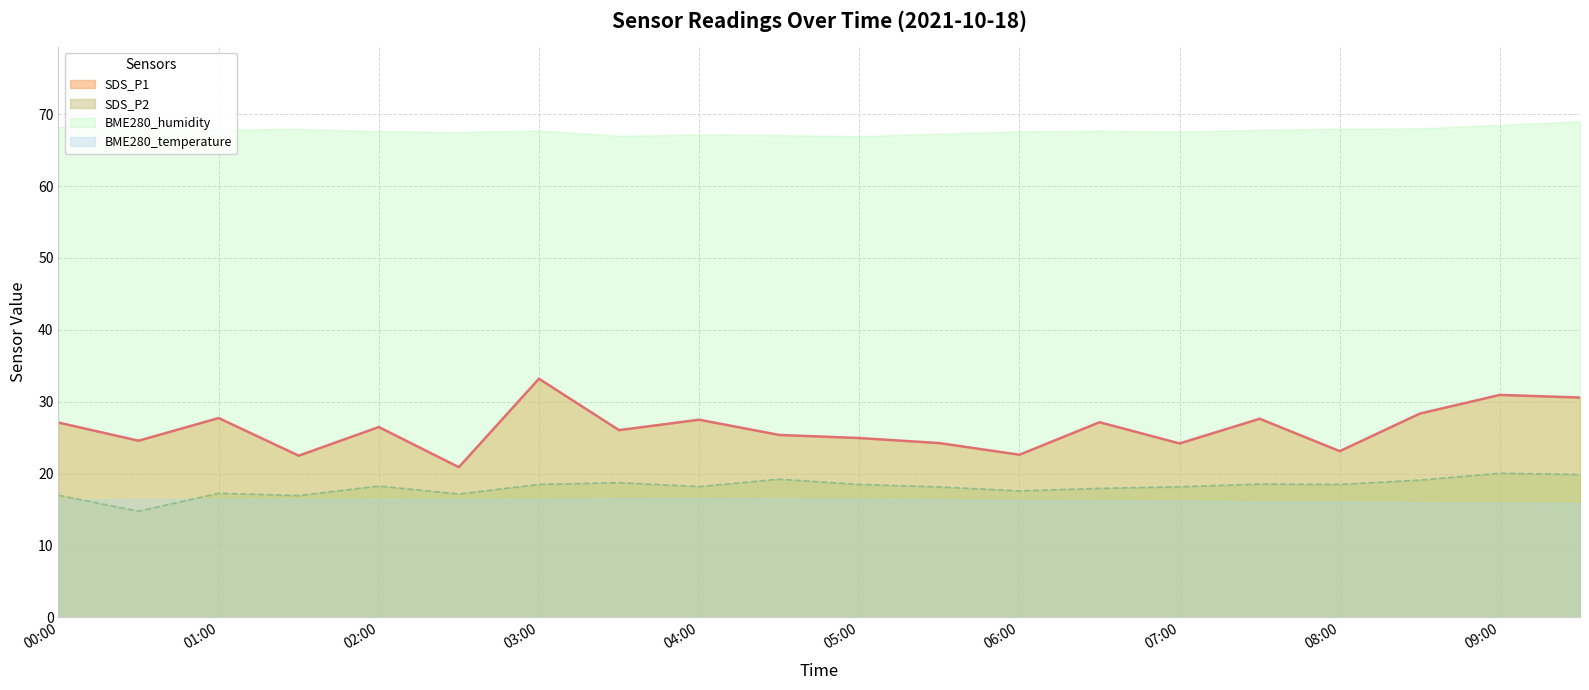

What is the total value across all series at 03:00?

135.9